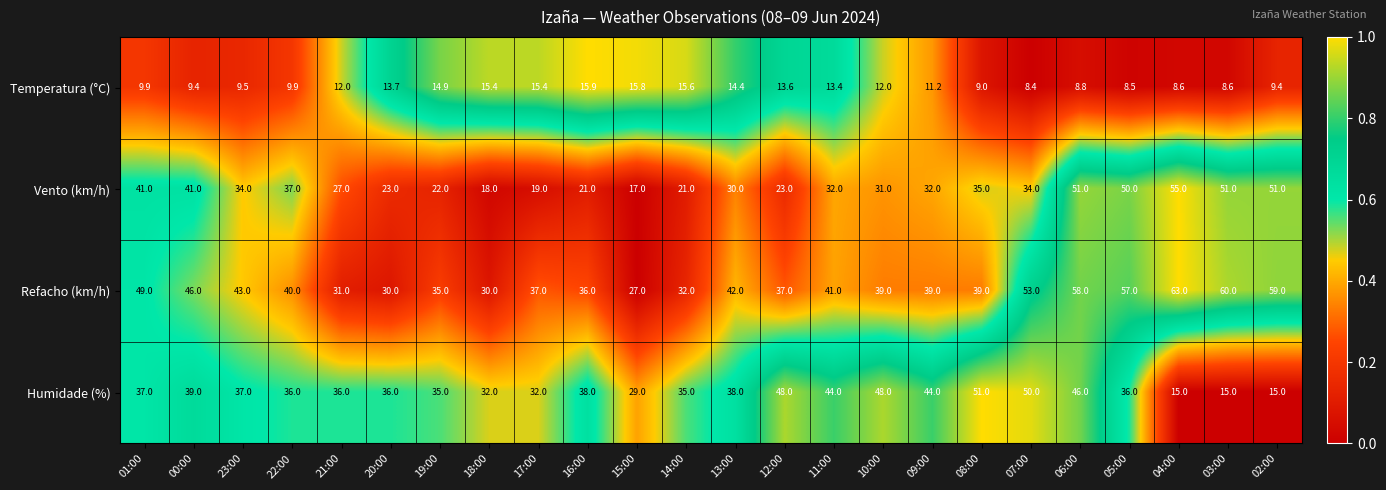

What is the approximate value of Vento (km/h) at 06:00?

51.0